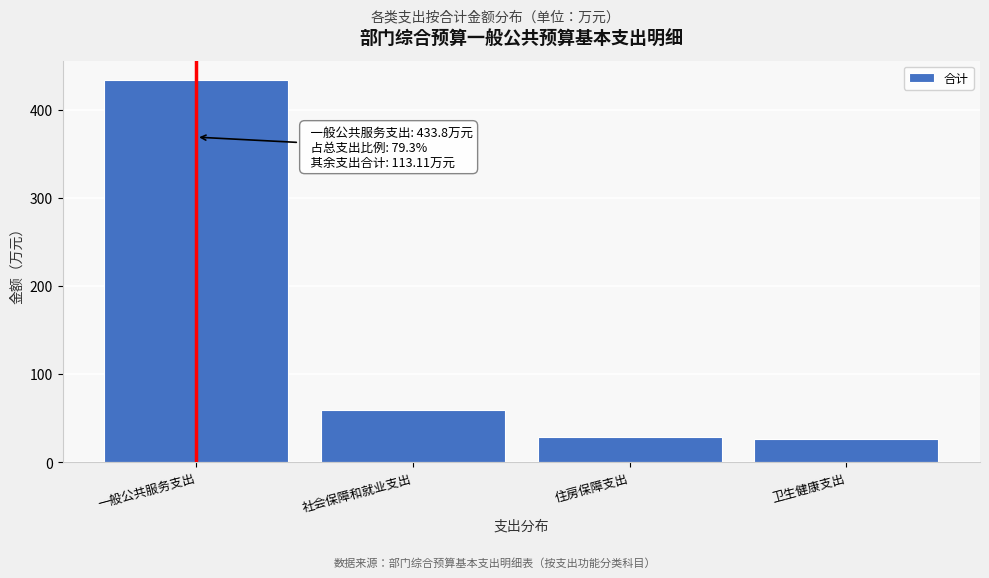

Reading left to right, list all the values displayed in this chart.

一般公共服务支出=433.8	社会保障和就业支出=58.5	住房保障支出=28.8	卫生健康支出=25.8